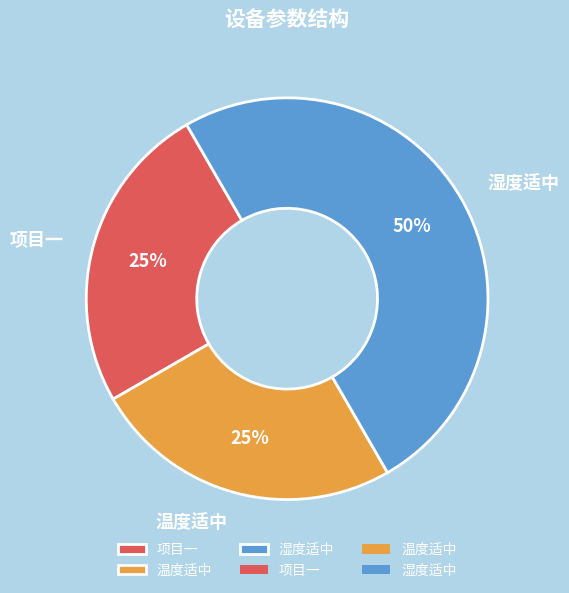

Do 项目一 and 湿度适中 together represent more than half of the pie?

Yes